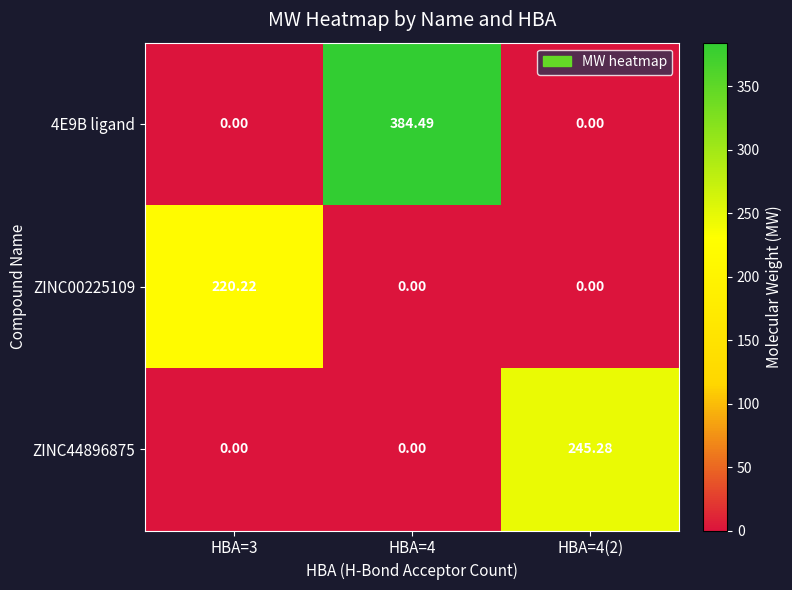

Count the number of categories in the chart.

3